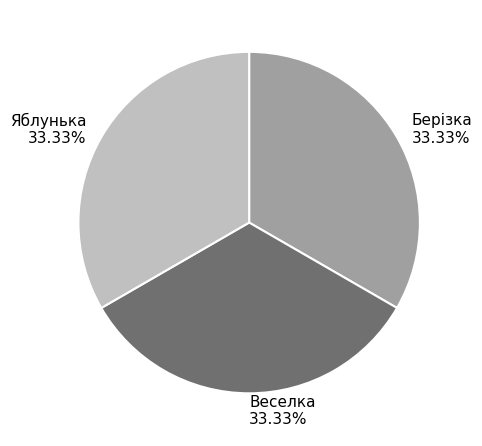

Is the sum of Веселка and Берізка greater than half?

Yes